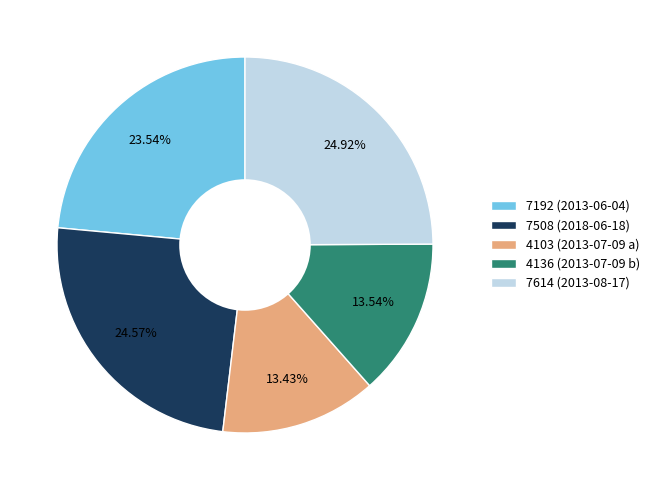

Approximately how many times larger is the value at 4136 (2013-07-09 b) compared to 7508 (2018-06-18)?

0.6